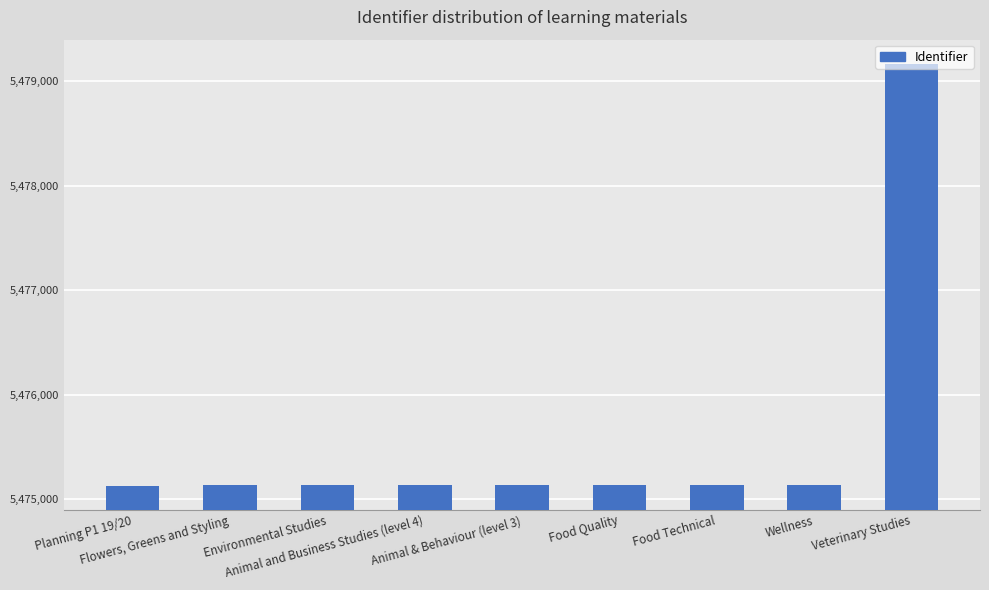

What position from the left is Animal and Business Studies (level 4)?

4